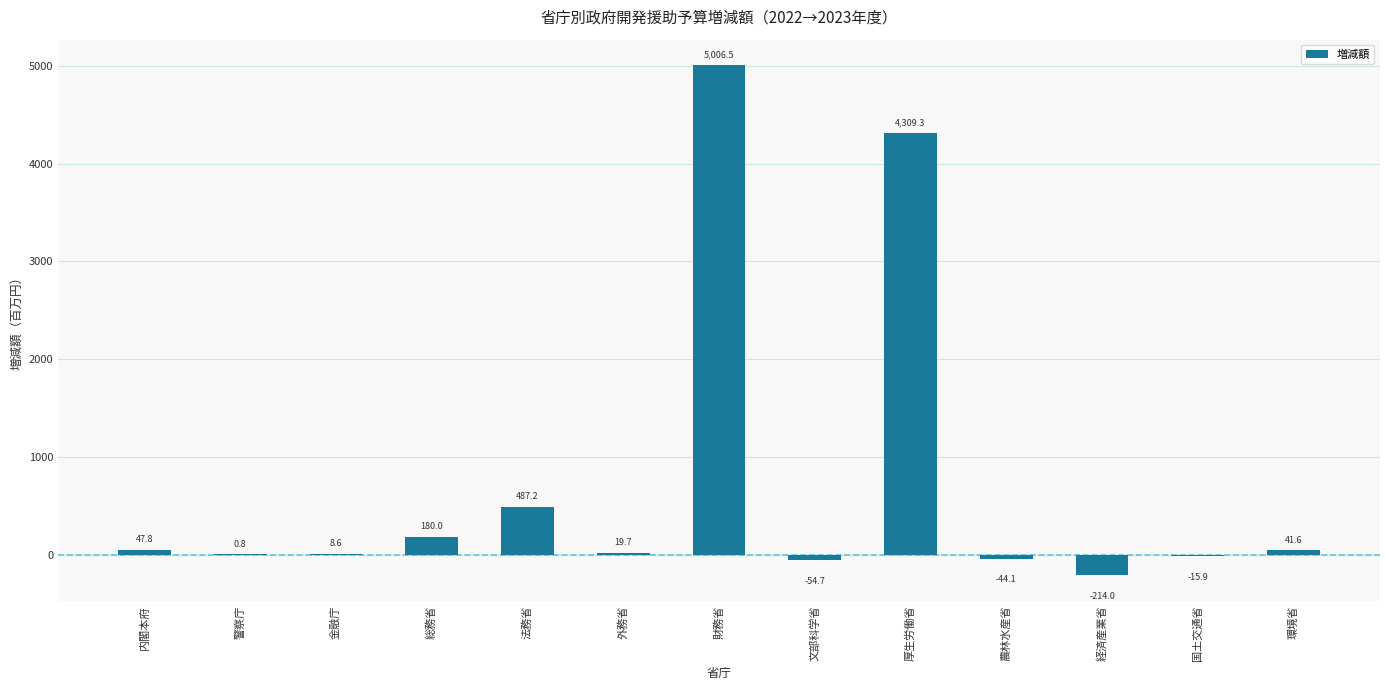

Reading left to right, extract all data points from this chart.

内閣本府=47.8	警察庁=0.8	金融庁=8.6	総務省=180.0	法務省=487.2	外務省=19.7	財務省=5006.5	文部科学省=-54.7	厚生労働省=4309.3	農林水産省=-44.1	経済産業省=-214.0	国土交通省=-15.9	環境省=41.6